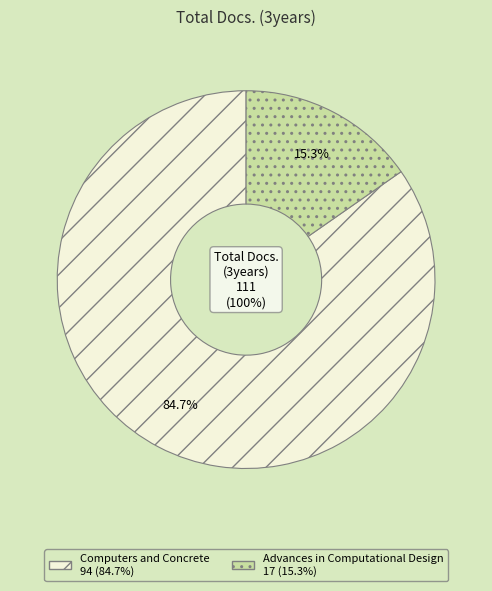

Does any single category account for the majority?

Yes